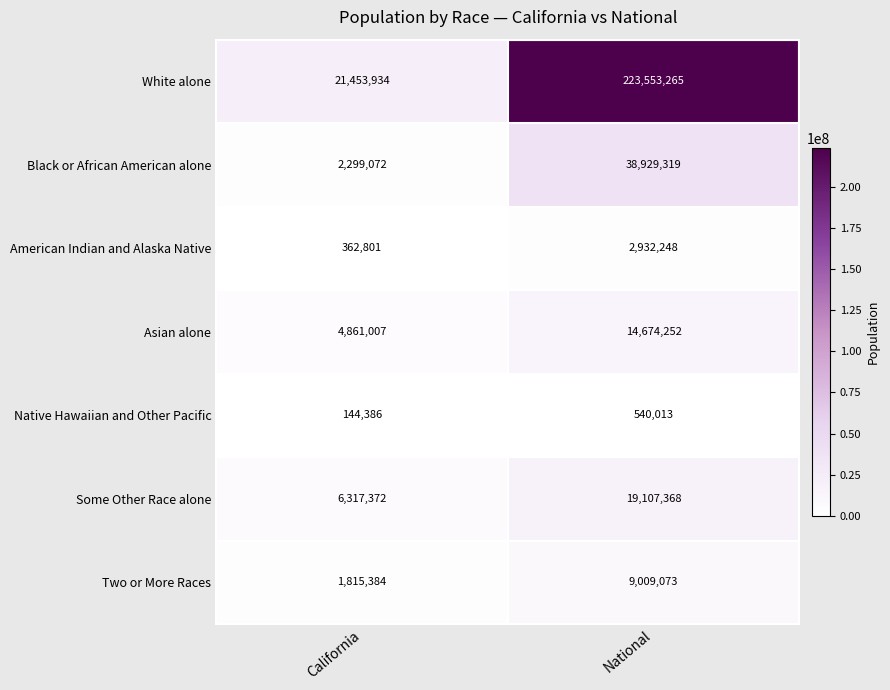

Reading right to left, list all the values displayed in this chart.

White alone: 223553265	21453934
Black or African American alone: 38929319	2299072
American Indian and Alaska Native: 2932248	362801
Asian alone: 14674252	4861007
Native Hawaiian and Other Pacific: 540013	144386
Some Other Race alone: 19107368	6317372
Two or More Races: 9009073	1815384